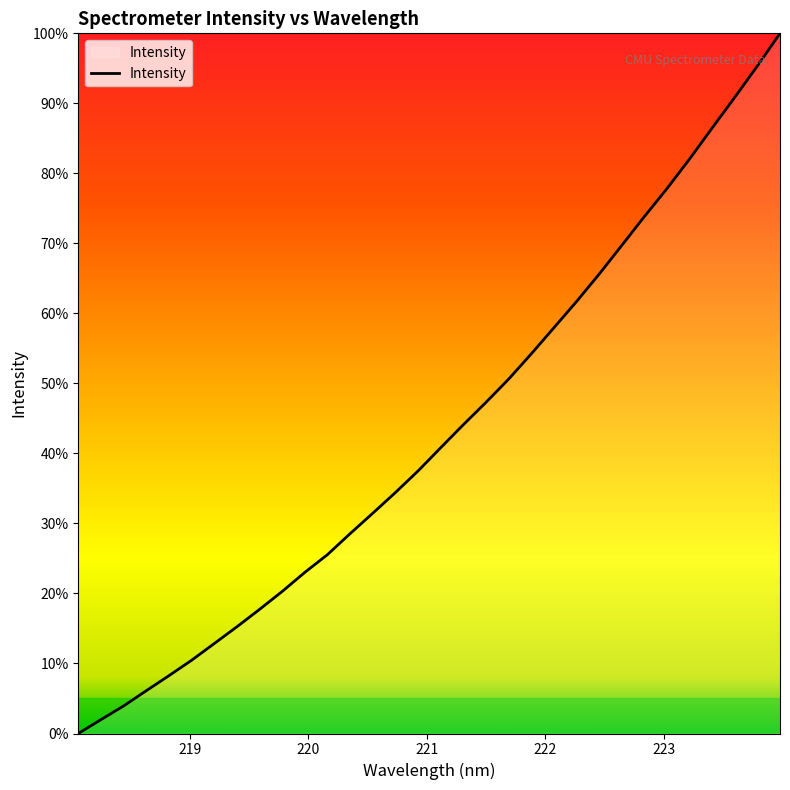

Where is the data nearest to the value 4089?

221.6902